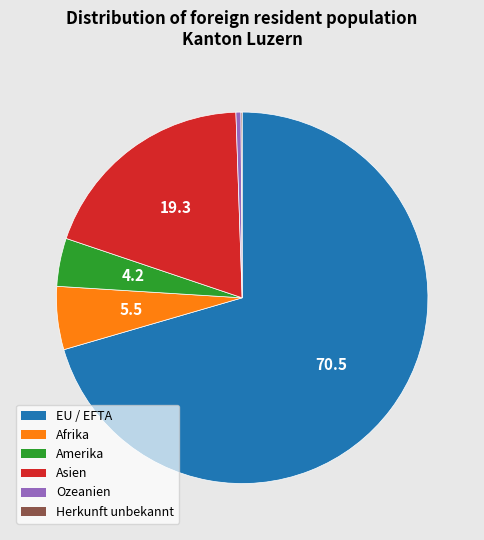

The EU / EFTA slice represents 70% of the pie. True or false?

True